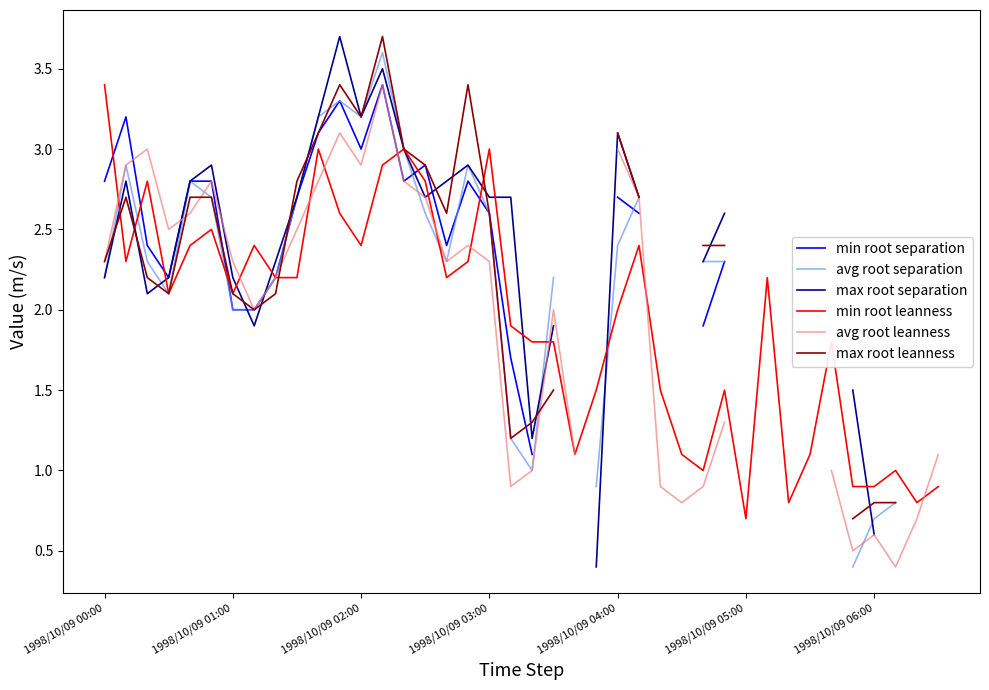

Which category has the lowest value in the min root leanness series?

1998/10/09 05:00